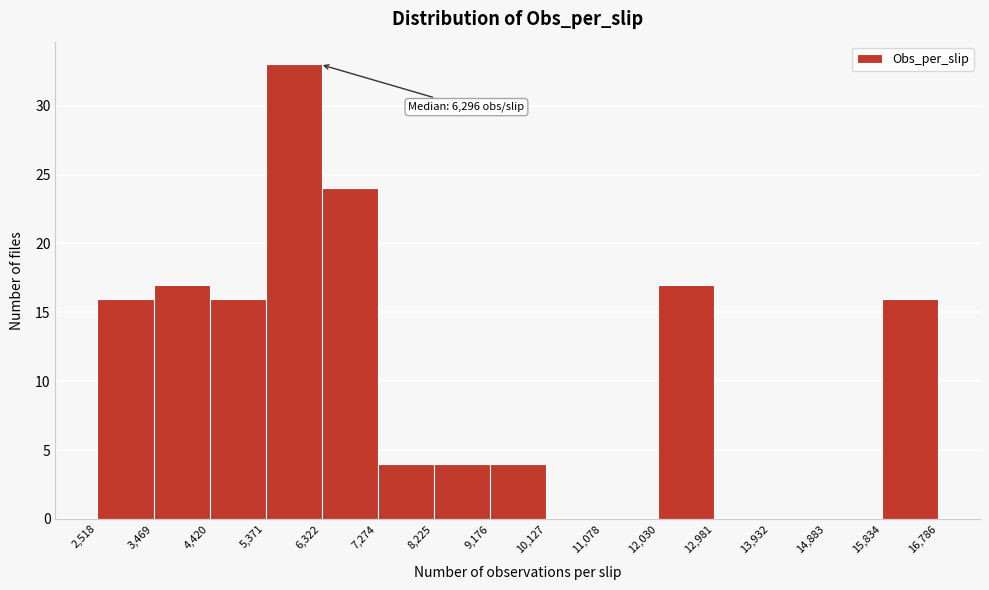

Over which range of the x-axis is the bar tallest?

5,371 to 6,322